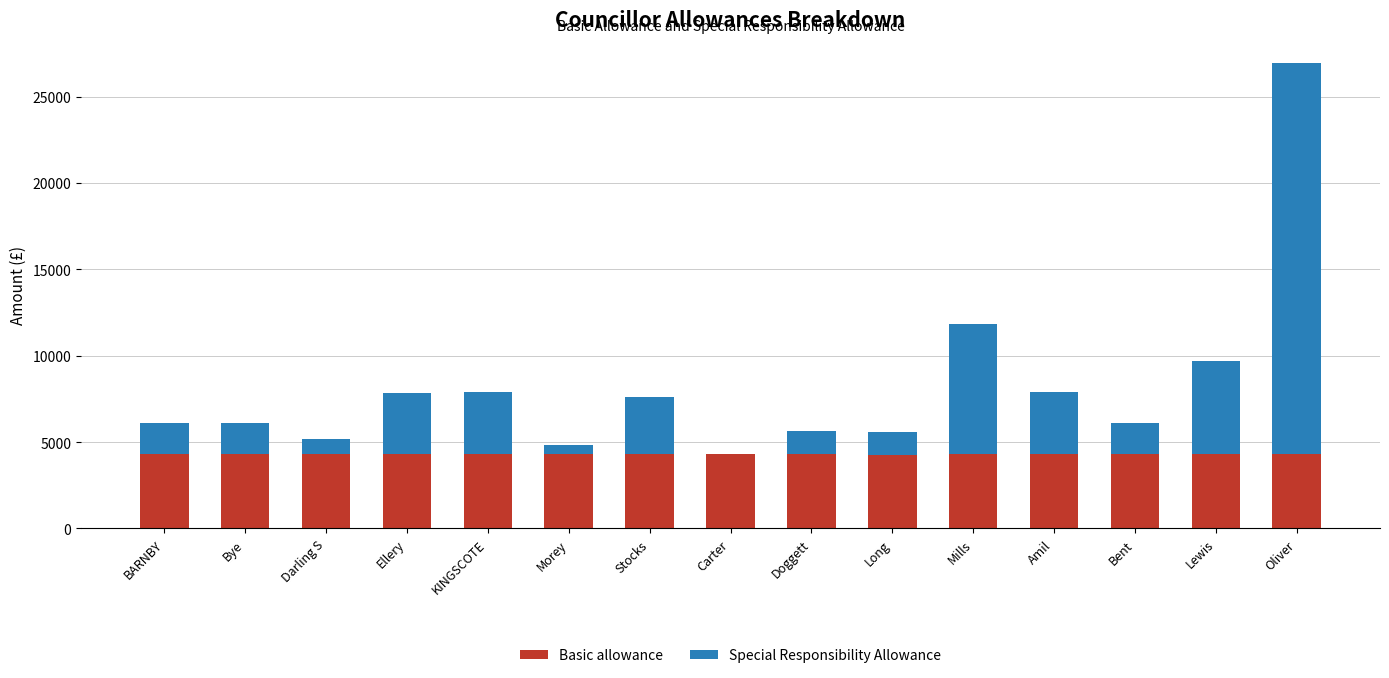

True or false: Basic allowance has a value of 4331.0 at Oliver.

True